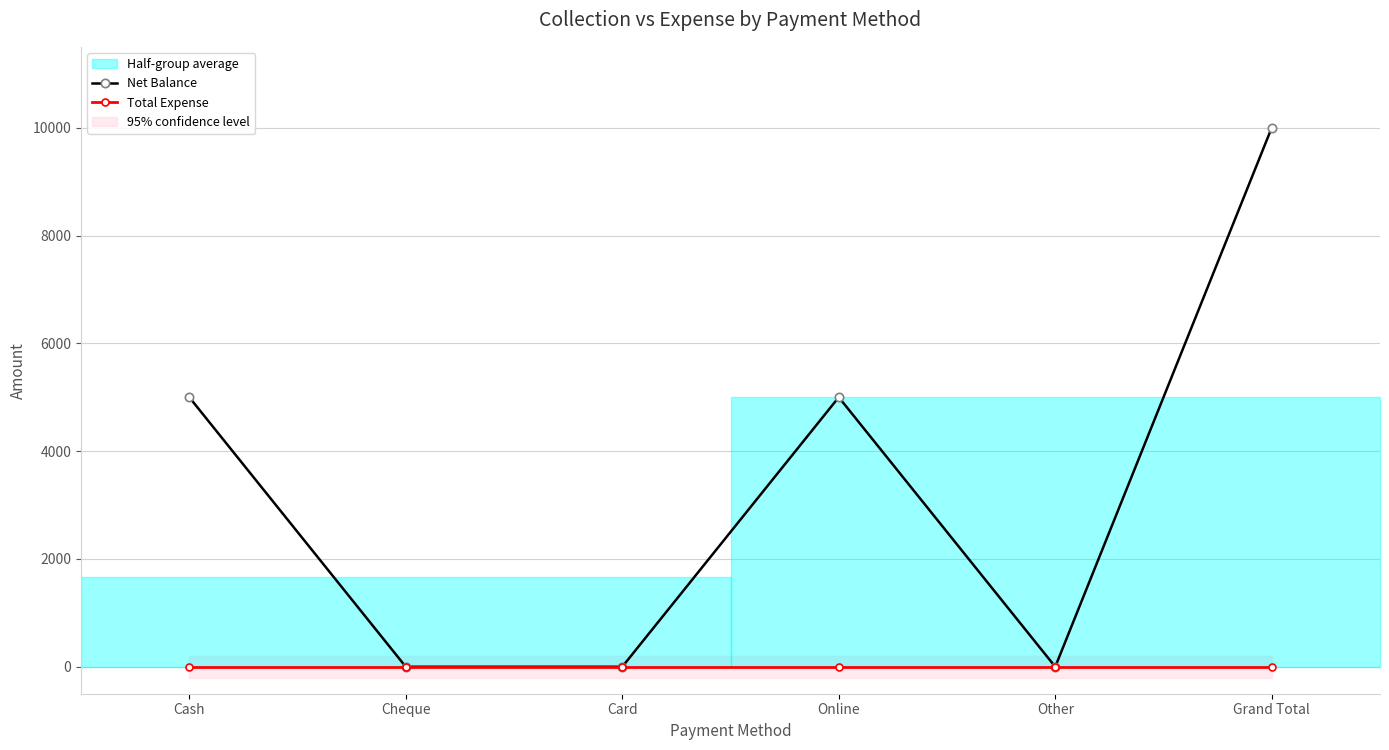

Reading left to right, what are all the values shown in this chart?

Net Balance: 5000	0	0	5000	0	10000
Total Expense: 0	0	0	0	0	0